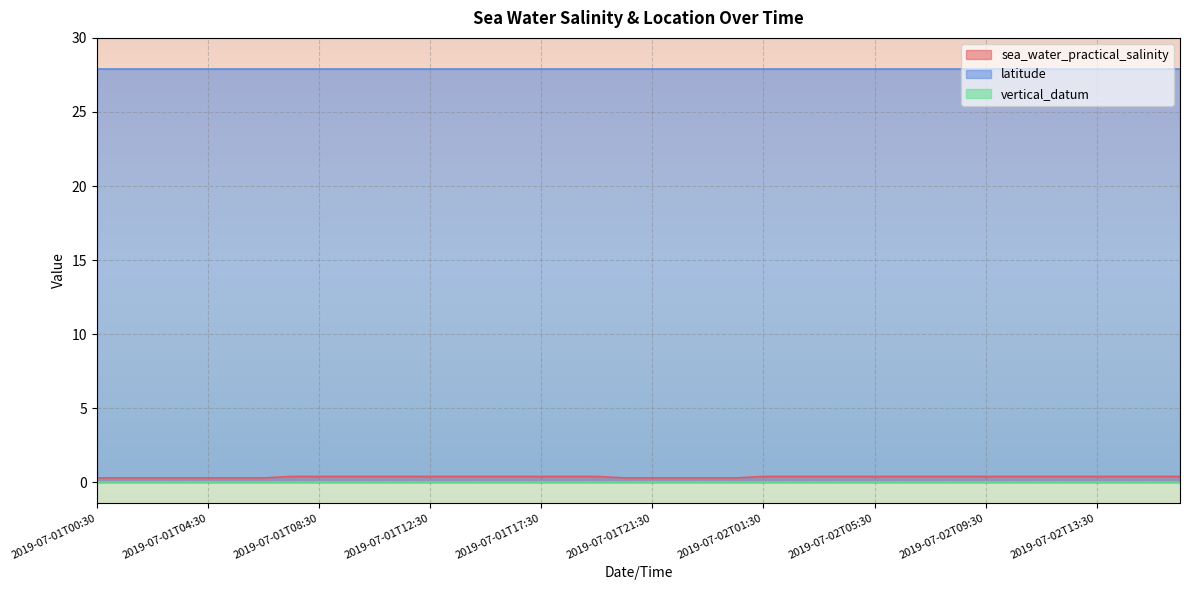

True or false: vertical_datum has a value of 0.0 at 2019-07-02T05:30.

True